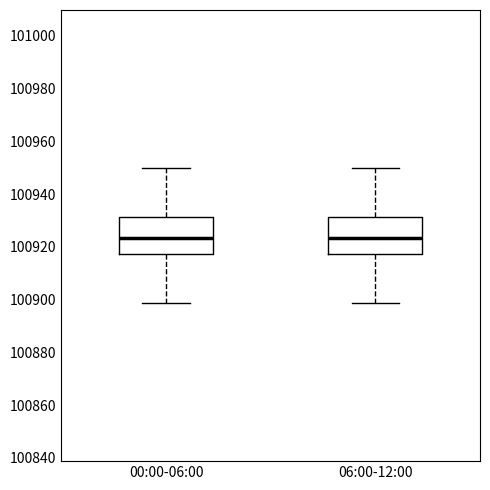

Reading left to right, read every box against the y-axis: the position of its median line, the range the box covers, and the ends of its whiskers. The values are not printed on the chart, so give them approximately, as read against the axis.

00:00-06:00: median 100924, box 100918 to 100932, whiskers 100898 to 100950
06:00-12:00: median 100924, box 100918 to 100932, whiskers 100898 to 100950